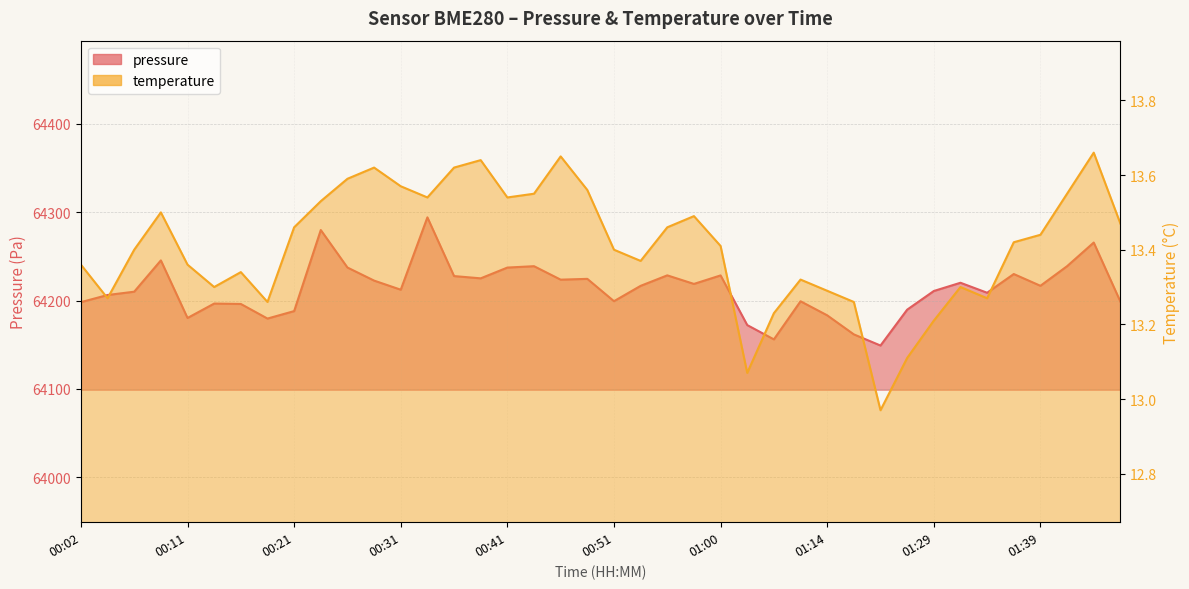

True or false: temperature and pressure cross at least once.

False